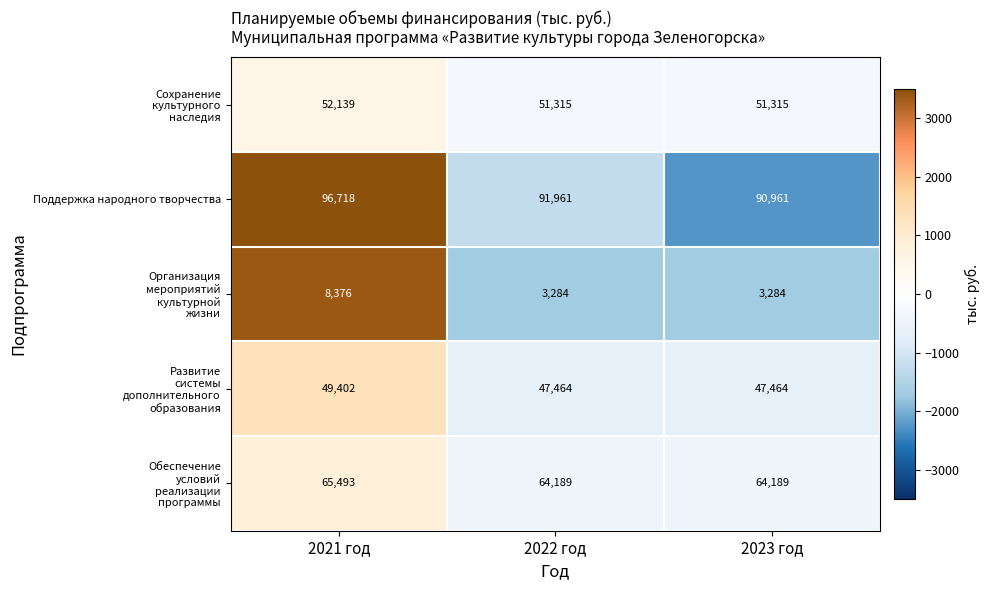

At which label does Поддержка народного творчества first exceed 91961?

2021 год